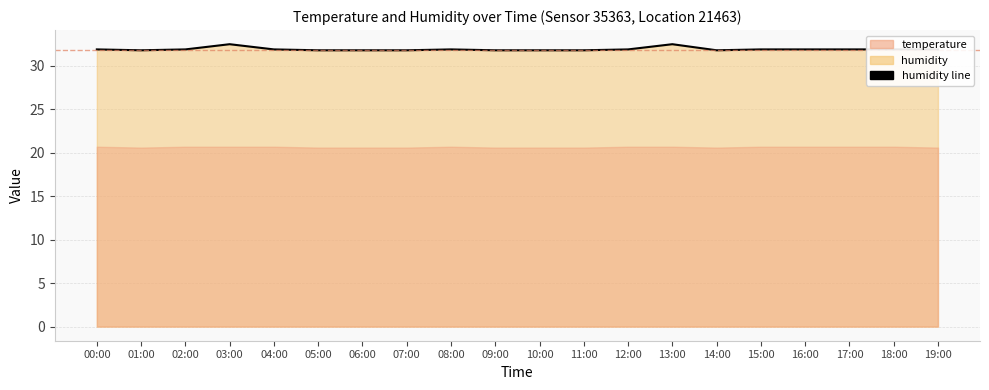

What is the sum of all values?

638.4